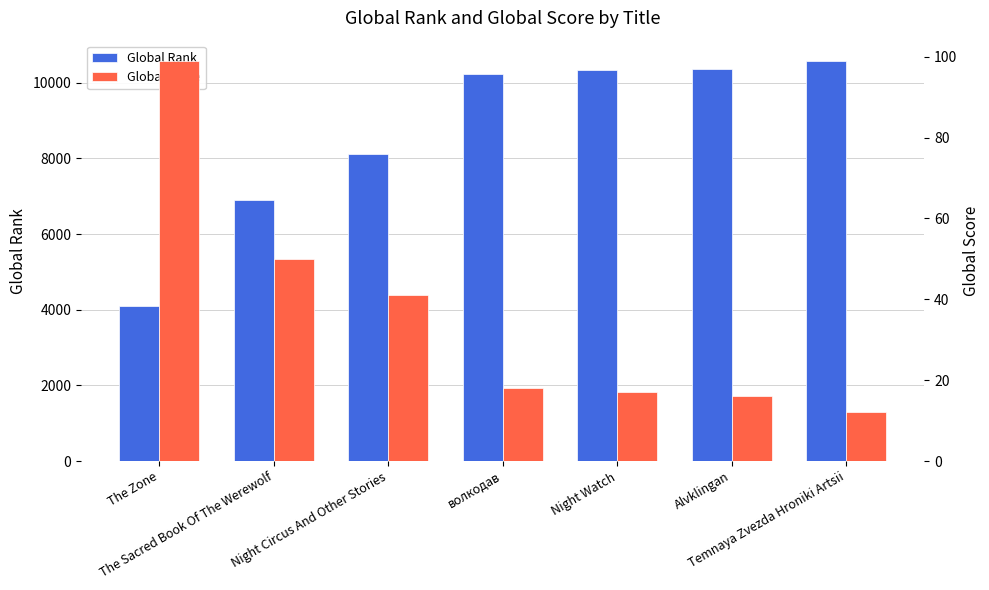

Rank the series at Alvklingan from lowest to highest value.

Global Score, Global Rank